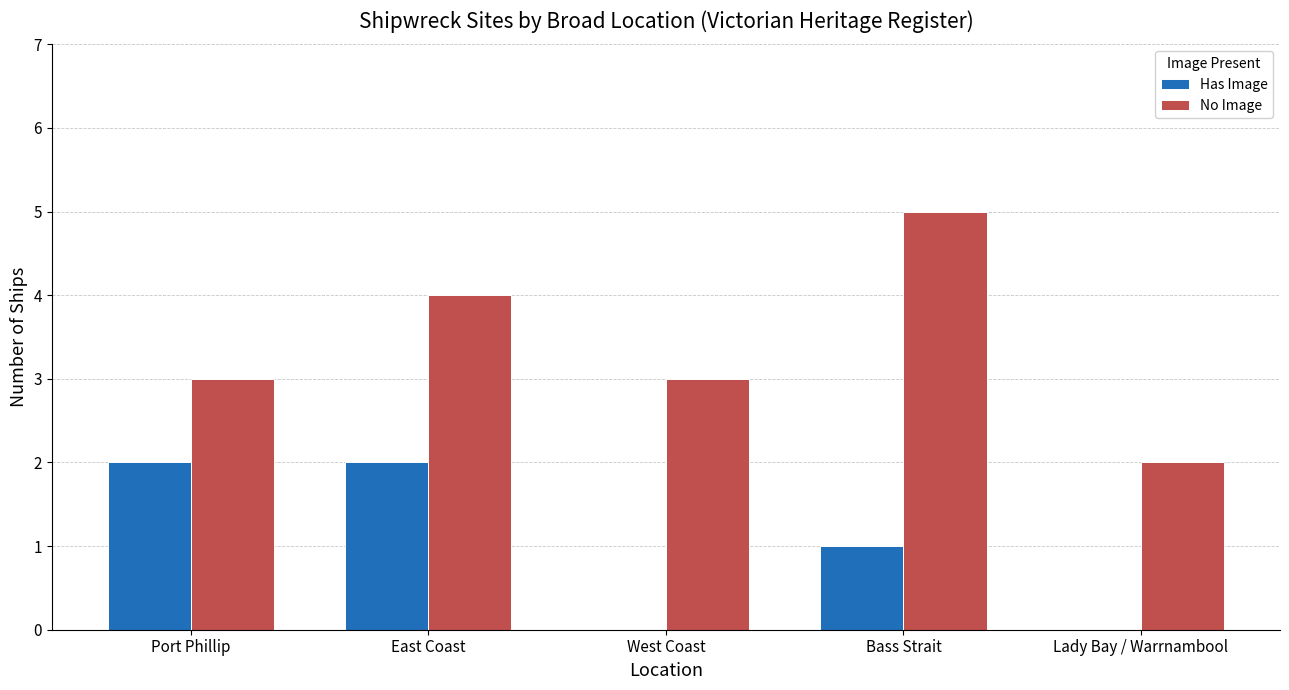

Between Bass Strait and Lady Bay / Warrnambool, which series saw the biggest shift?

No Image